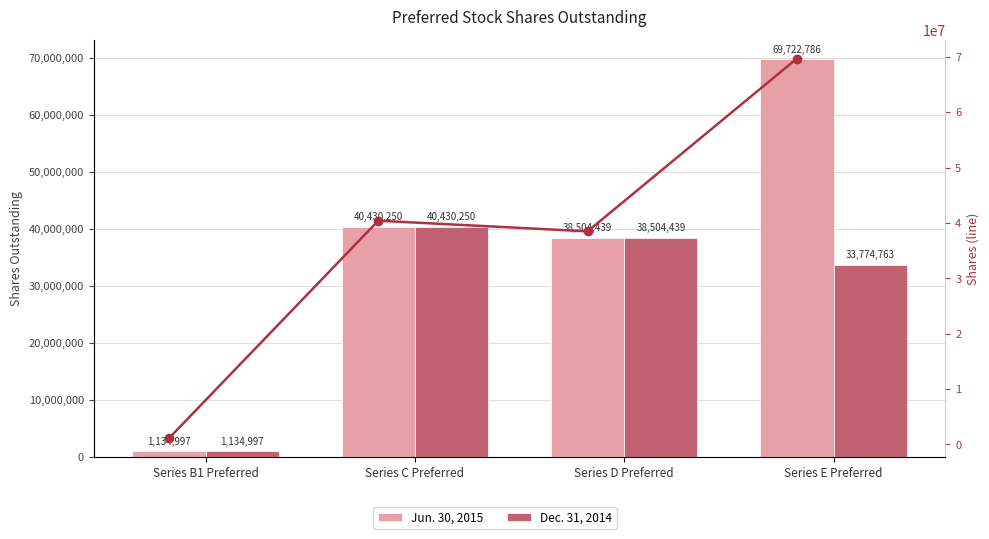

What is the value of the Dec. 31, 2014 bar at the 4th from the left?

33774763